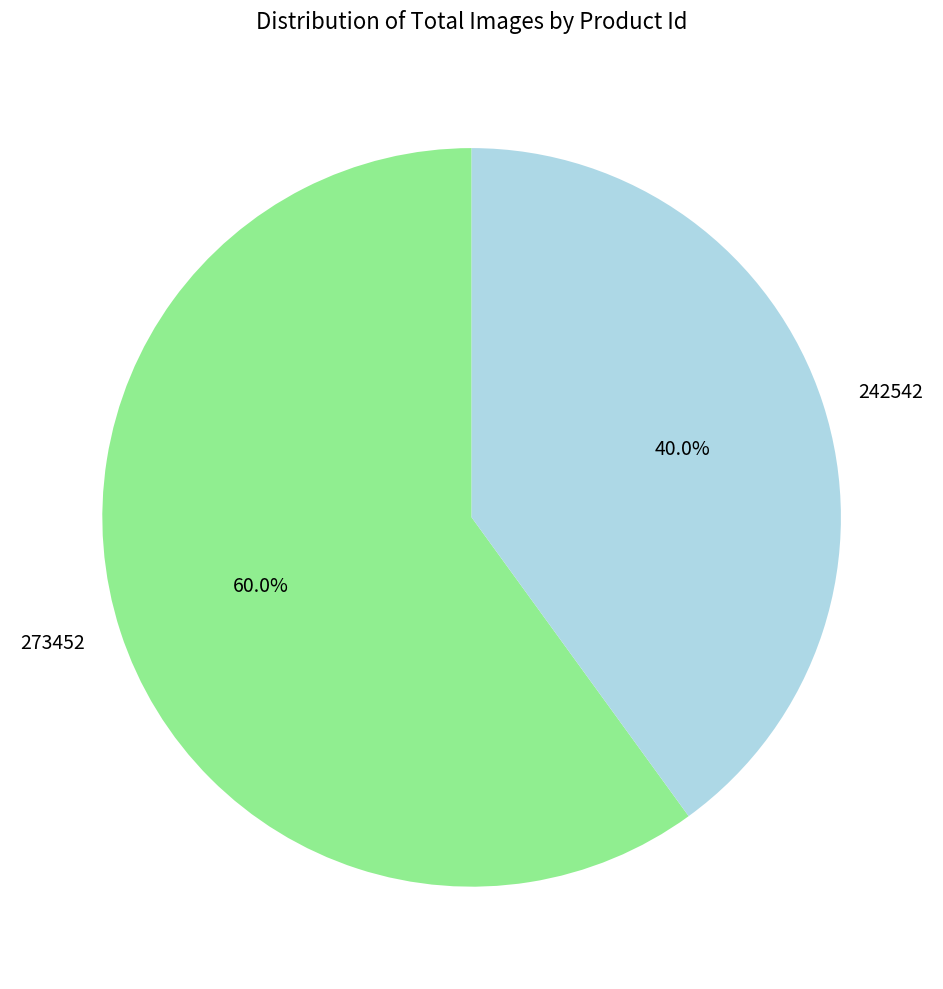

To the nearest percent, what portion does 242542 represent?

40%